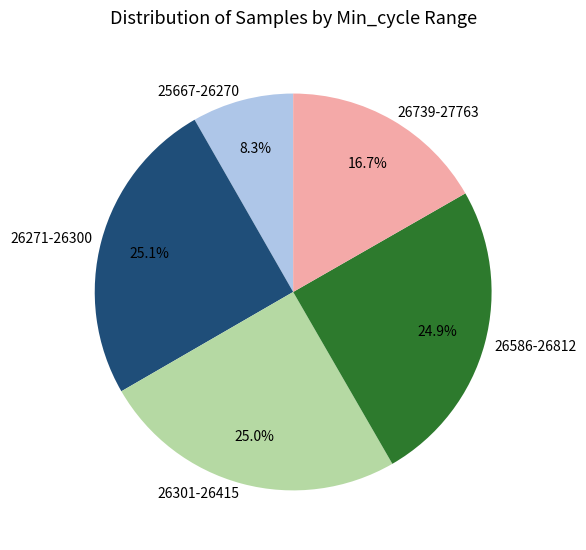

Does 26271-26300 represent more than half of the total?

No